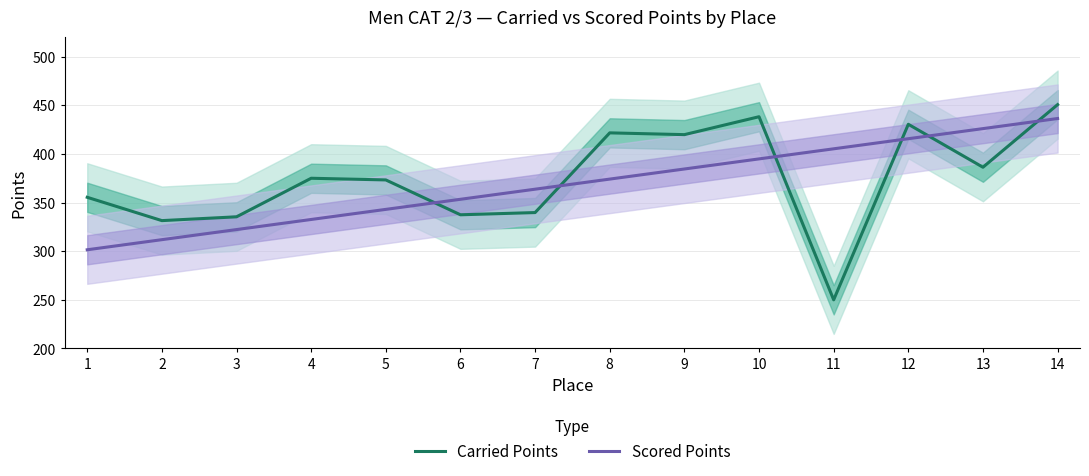

Count the number of data series in this chart.

2